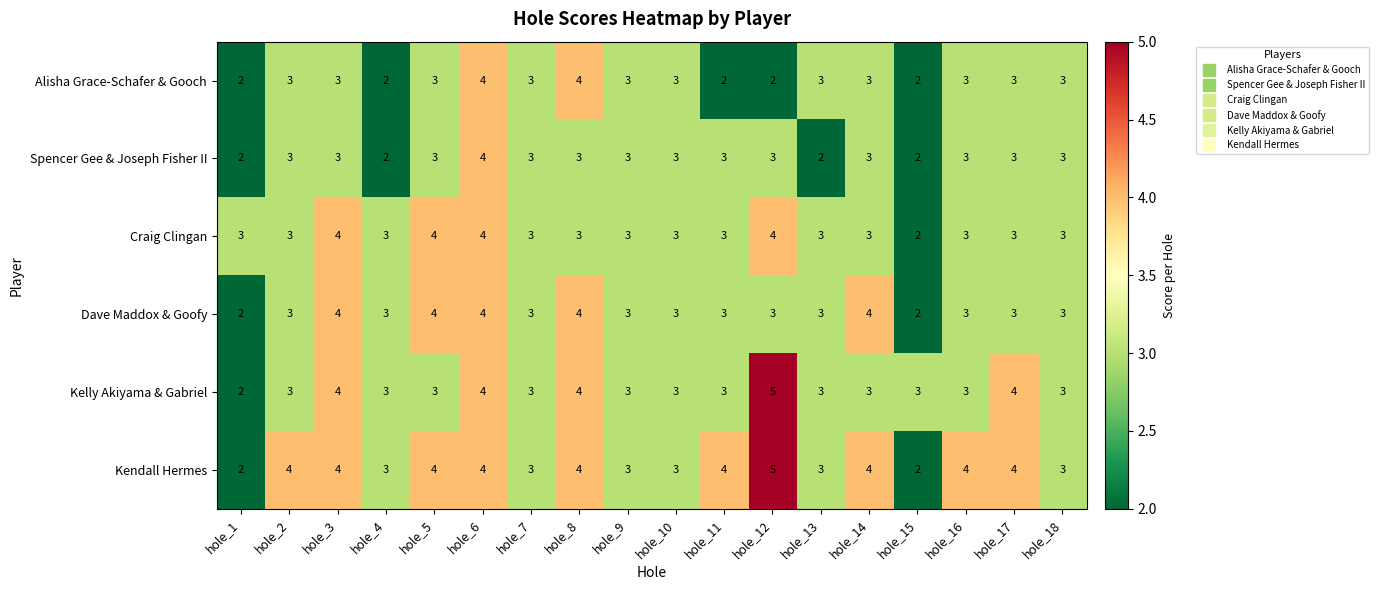

The Spencer Gee & Joseph Fisher II series shows 4 at hole_6. True or false?

True